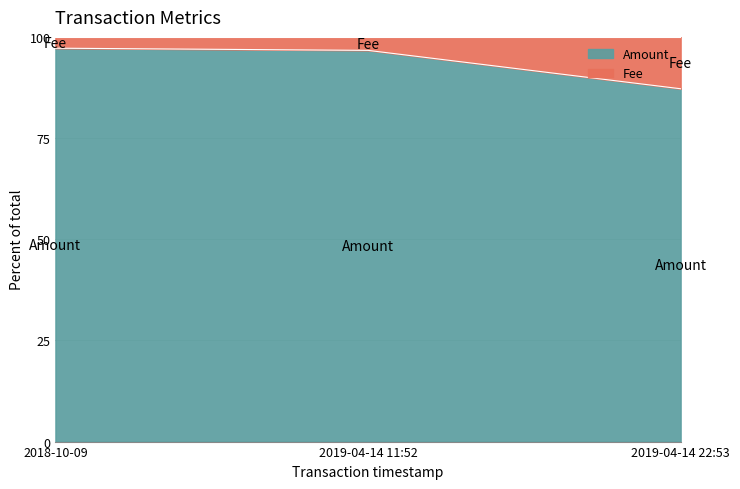

What is the label of the 2nd point from the left?

2019-04-14 11:52